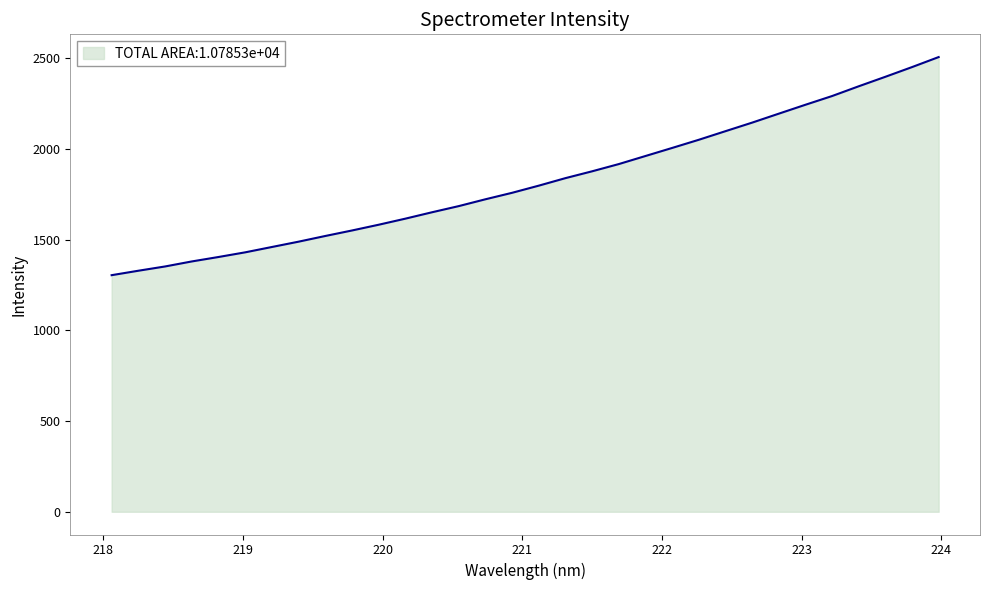

What is the greatest value displayed?

2507.9